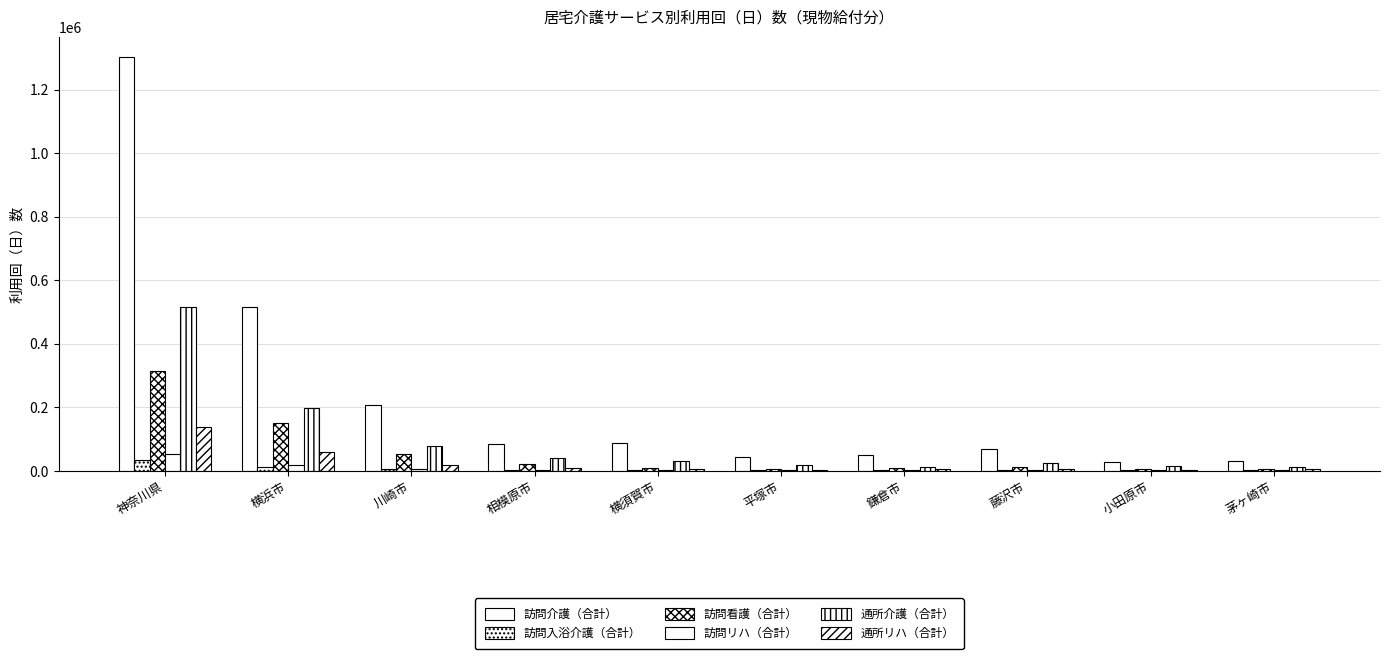

How many groups of bars are there?

10